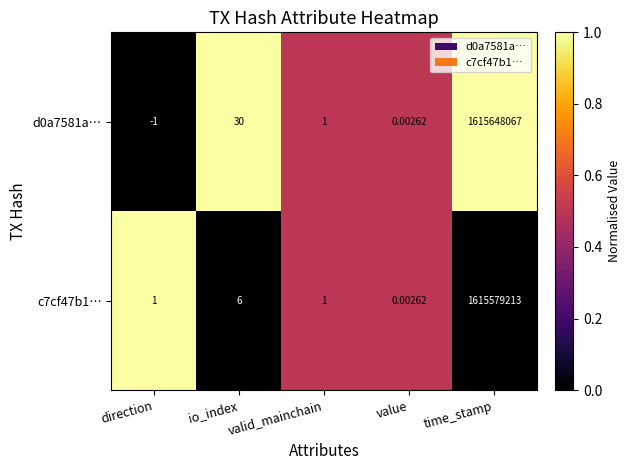

Which category has the highest value in the d0a7581a… series?

time_stamp